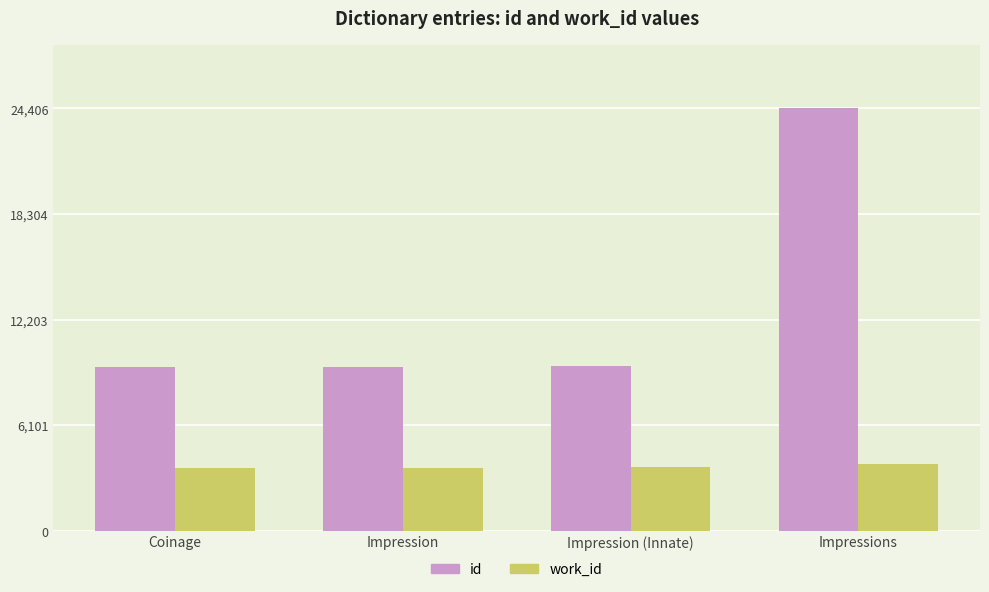

What is the difference between the maximum and minimum values in the work_id series?

205